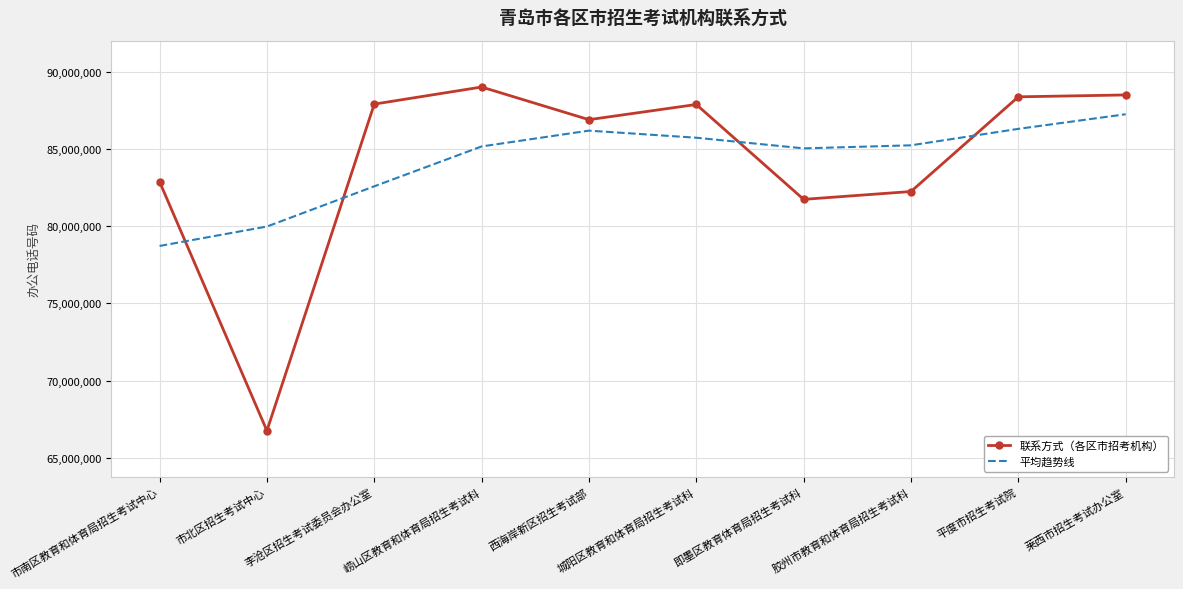

What is the sum of all 联系方式（各区市招考机构） values?

842060894